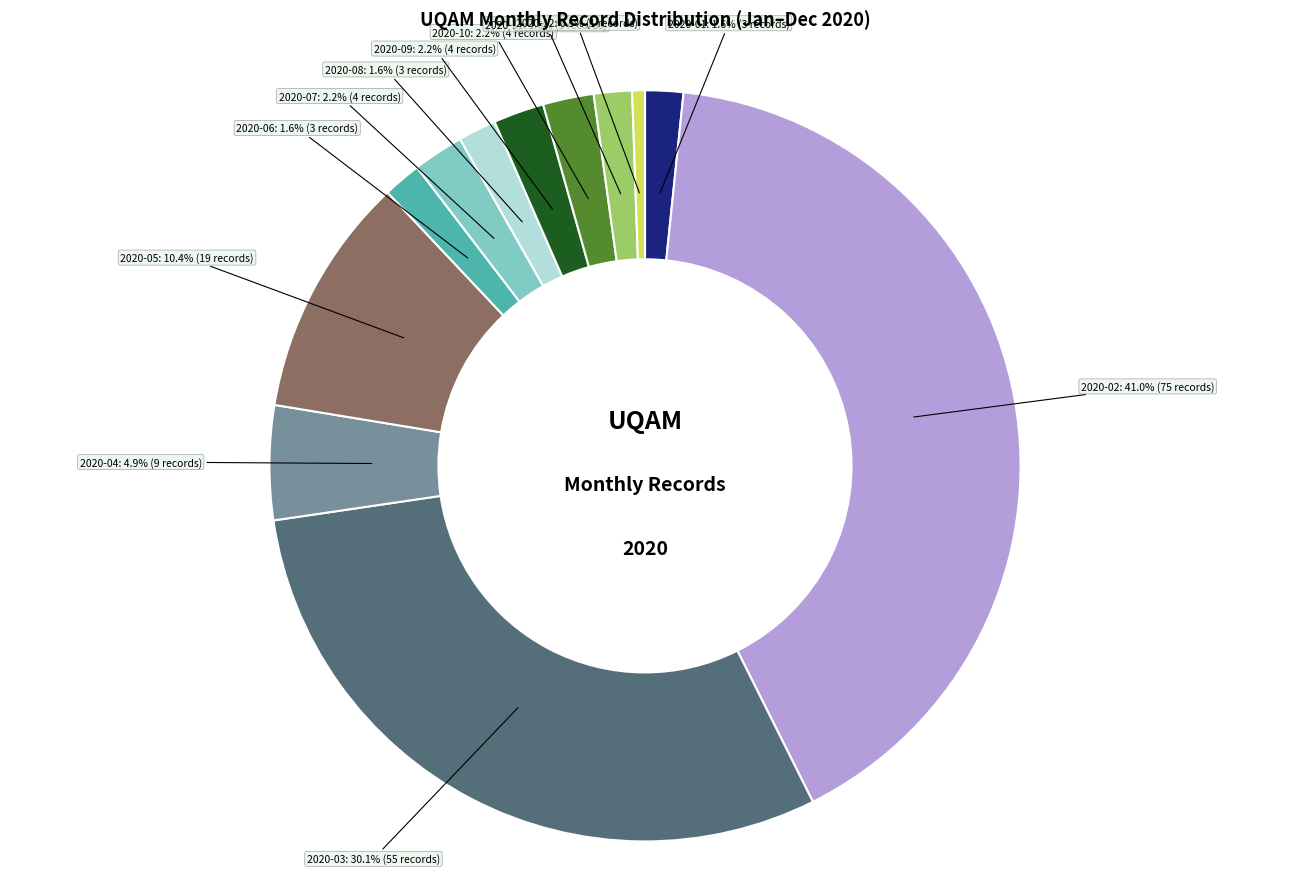

Is there any slice that represents more than half of the pie?

No